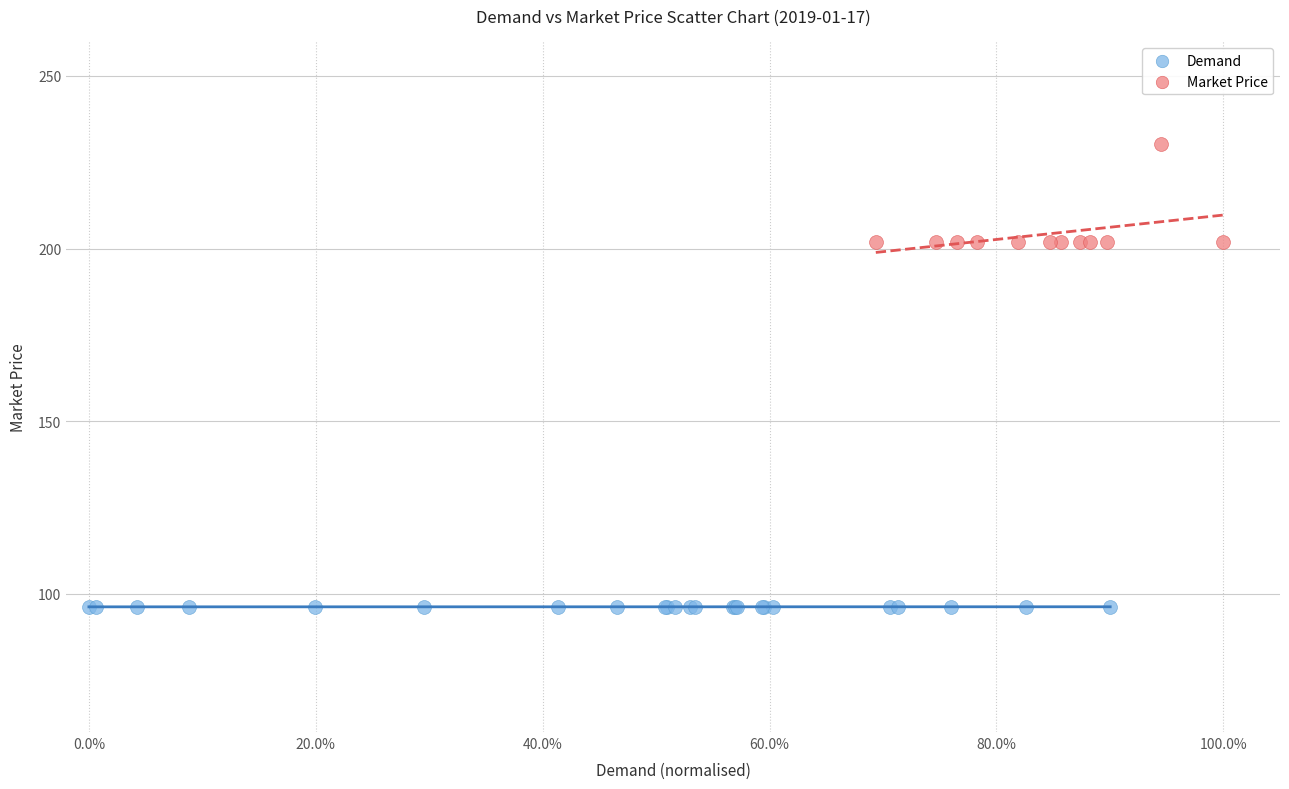

Which series has the widest spread of Y values?

Market Price